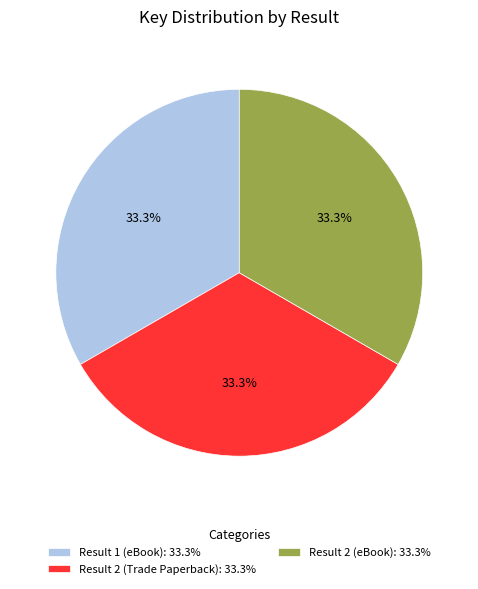

Does Result 2 (Trade Paperback): 33.3% represent more than half of the total?

No